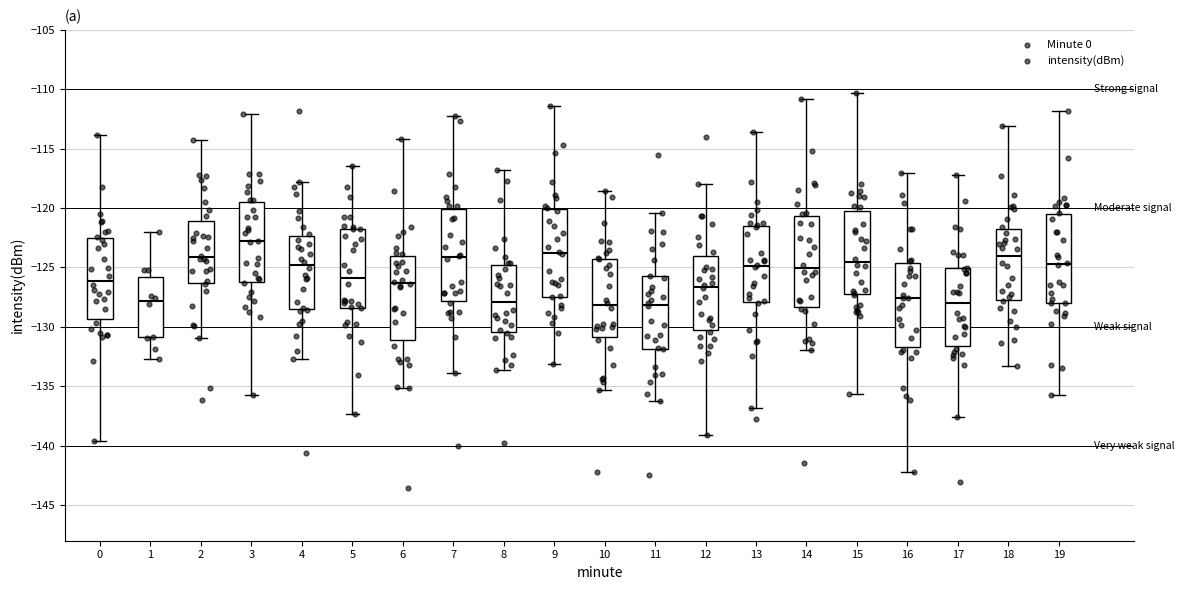

Which box has the highest median line?

3